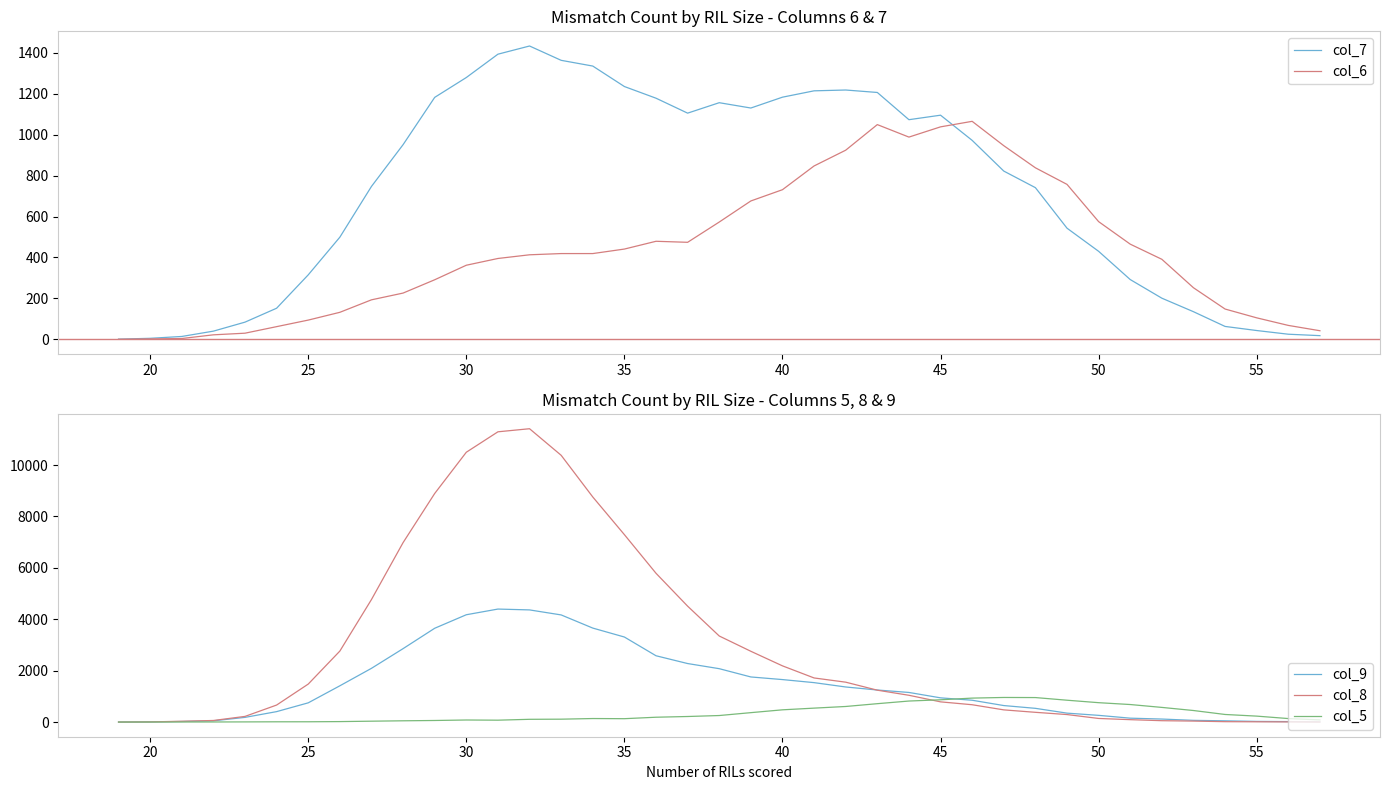

What are all the series names shown in the legend?

col_7, col_6, col_9, col_8, col_5